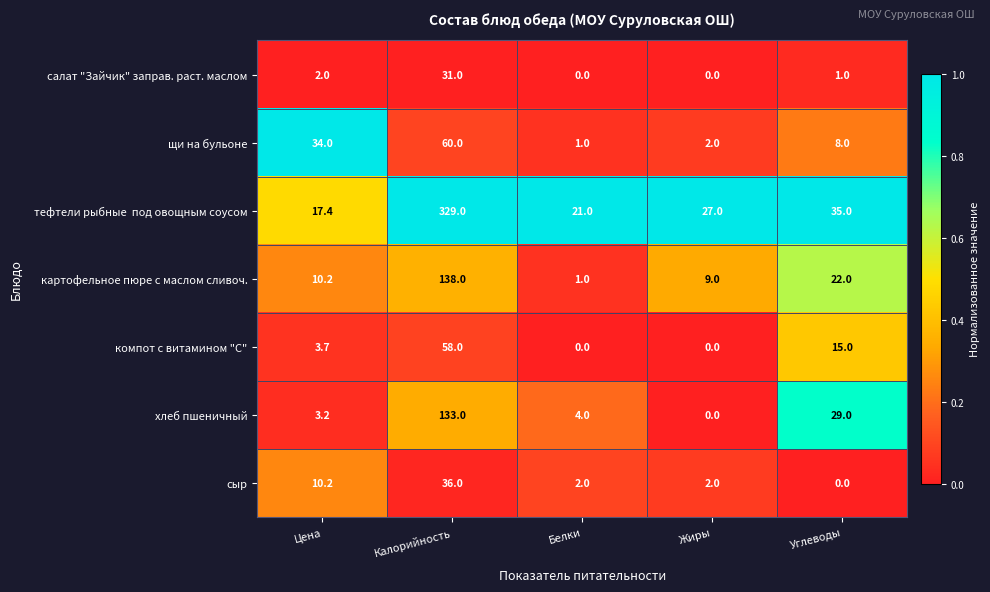

At which label is сыр closest to 18?

Цена